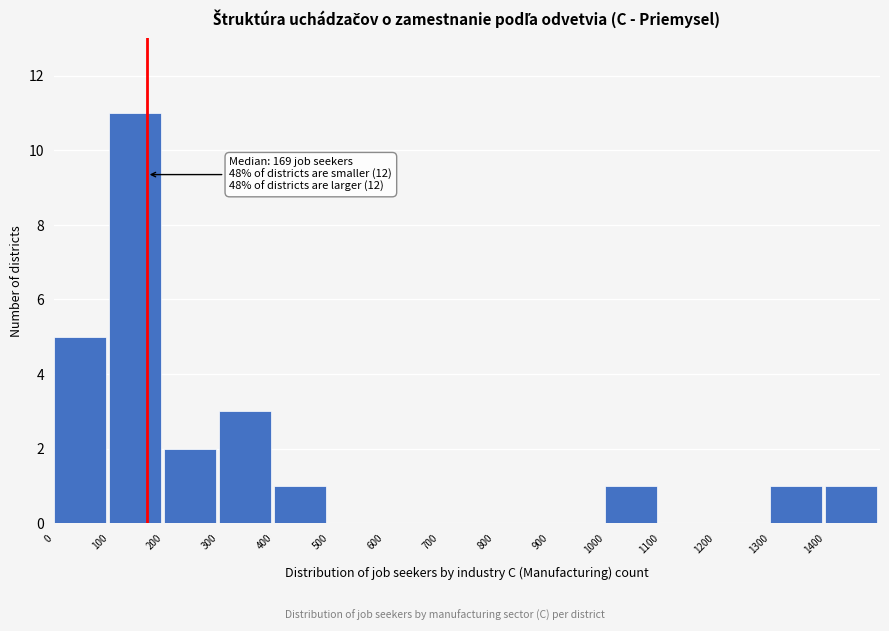

Over which range of the x-axis is the bar tallest?

100 to 200